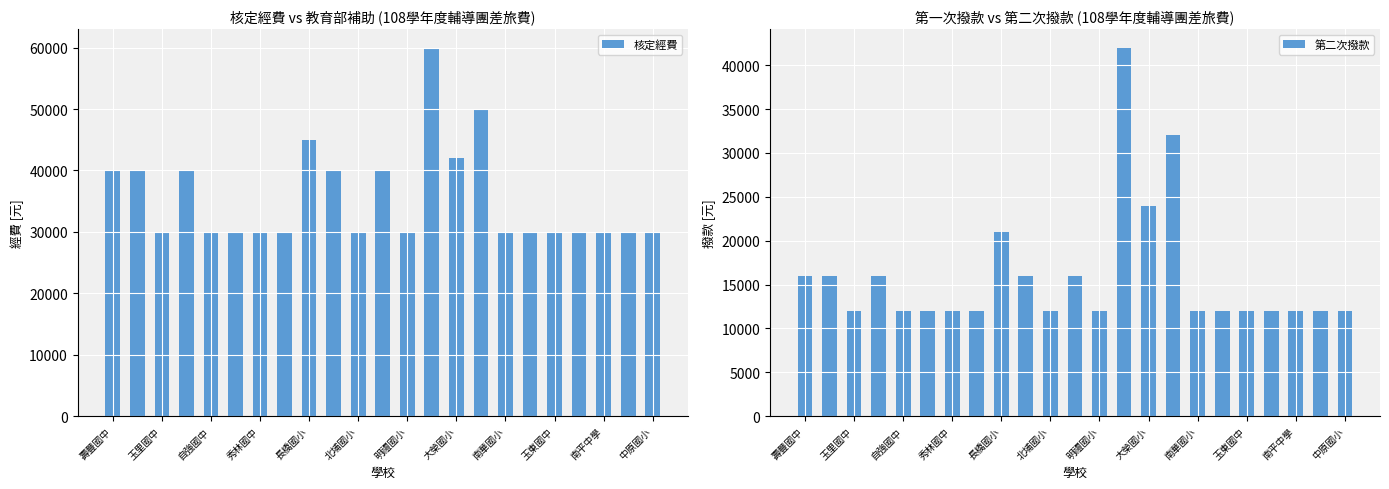

What is the highest value of the 第二次撥款 series?

42000